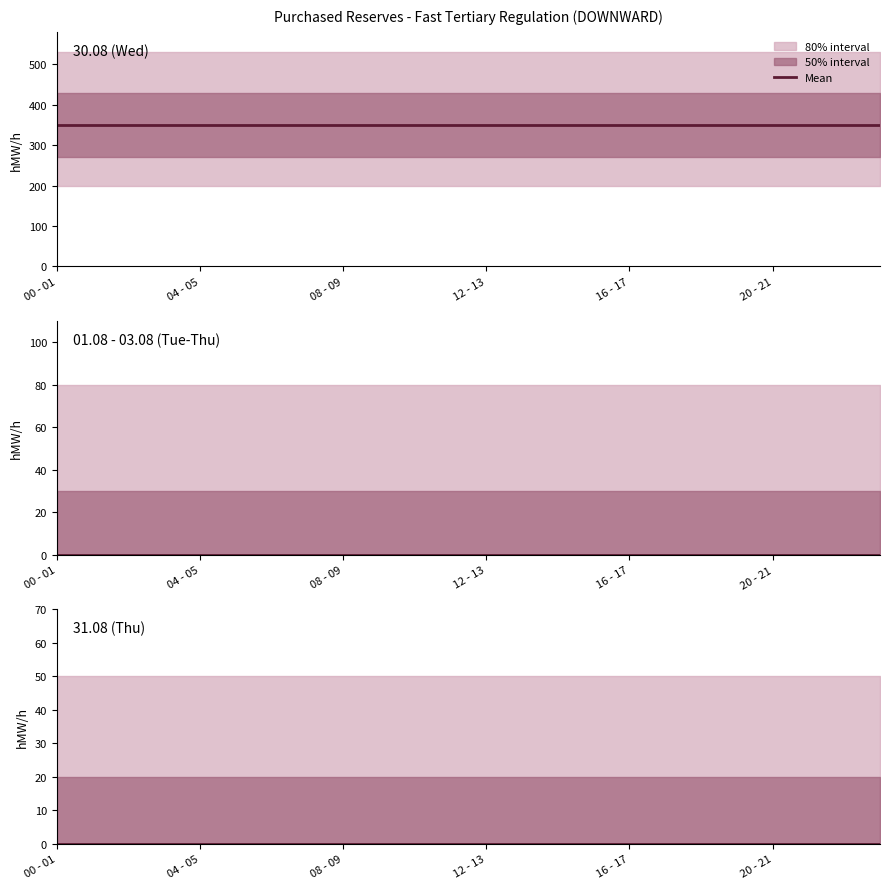

What is the label of the 3rd point from the left?

02 - 03